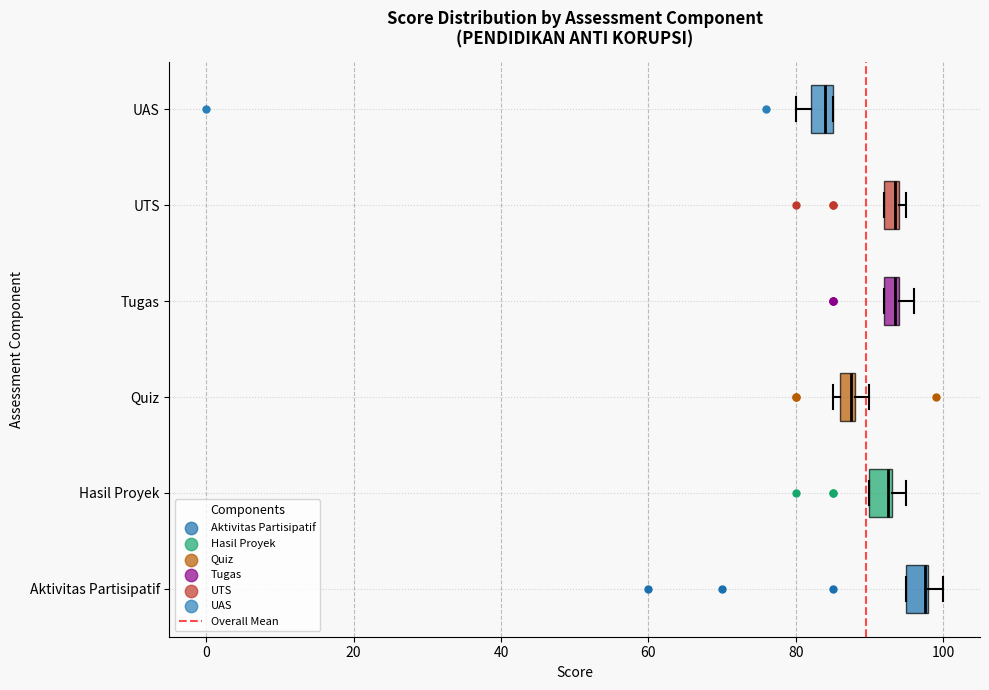

Which box's median line is the furthest to the left?

UAS